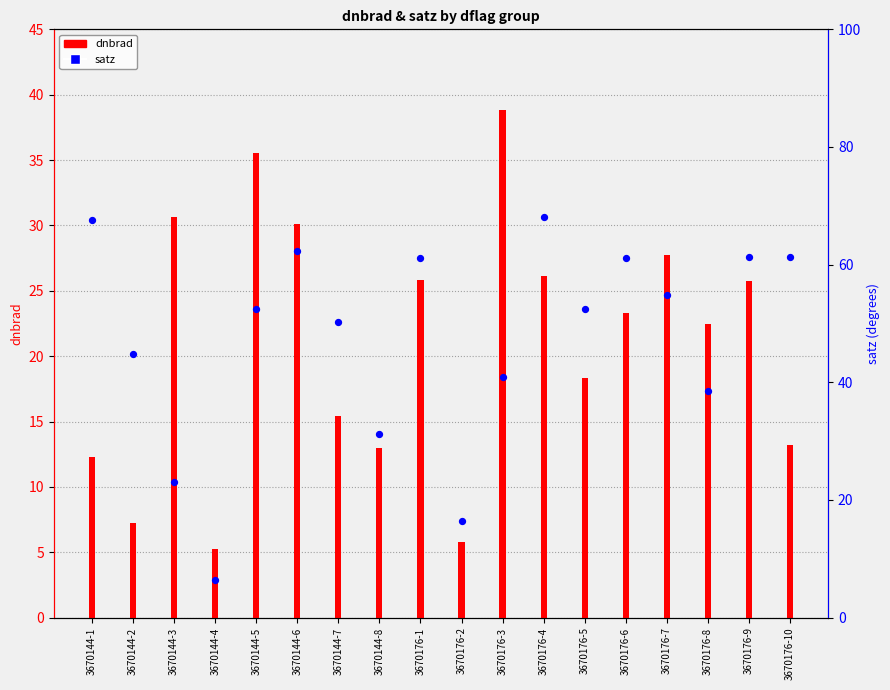

At which category is the sum across all series the highest?

3670176-4